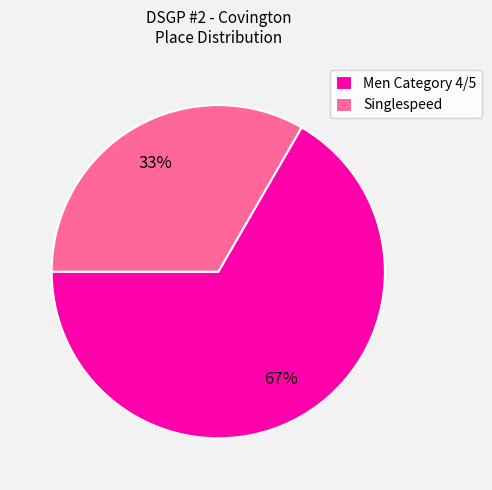

The Men Category 4/5 slice represents 67% of the pie. True or false?

True